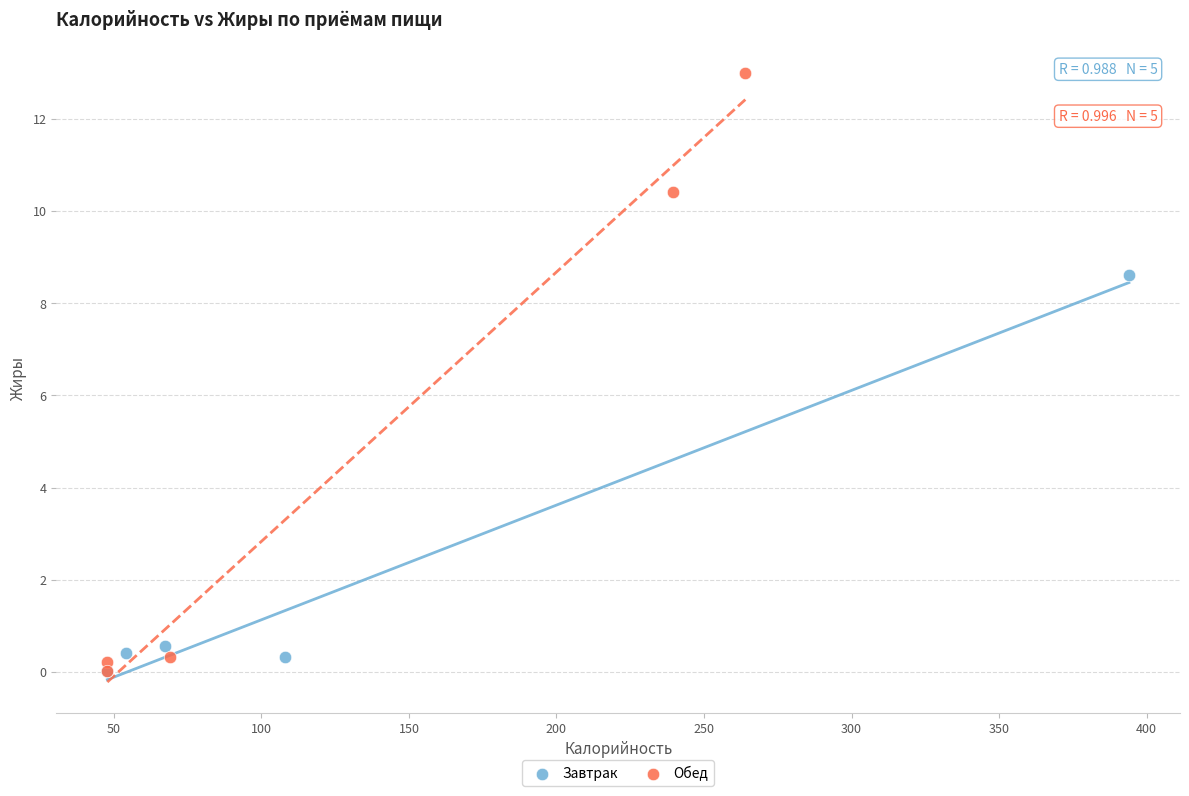

Which series reaches the maximum Y coordinate?

Обед